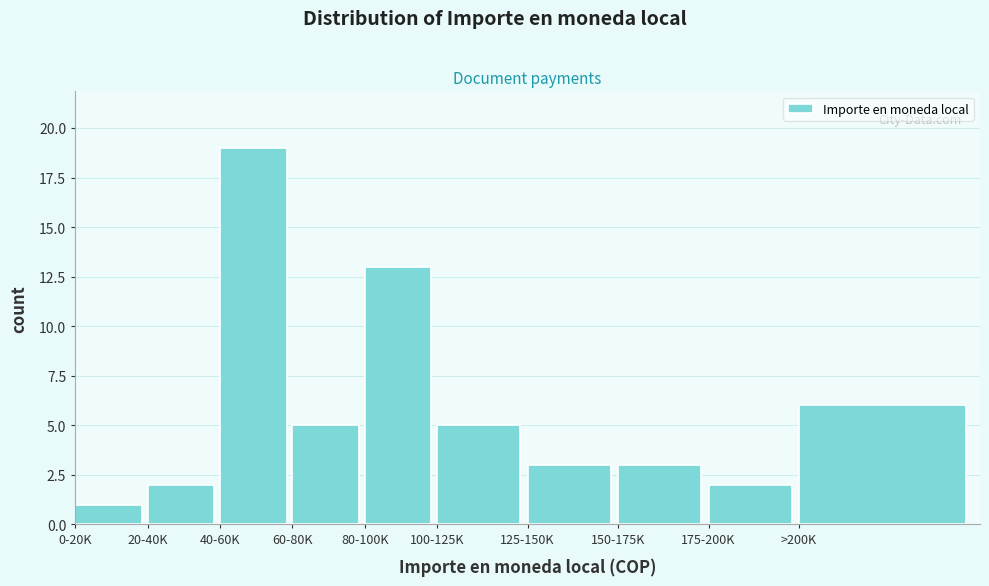

Reading right to left, list all the values displayed in this chart.

>200K=6	175-200K=2	150-175K=3	125-150K=3	100-125K=5	80-100K=13	60-80K=5	40-60K=19	20-40K=2	0-20K=1